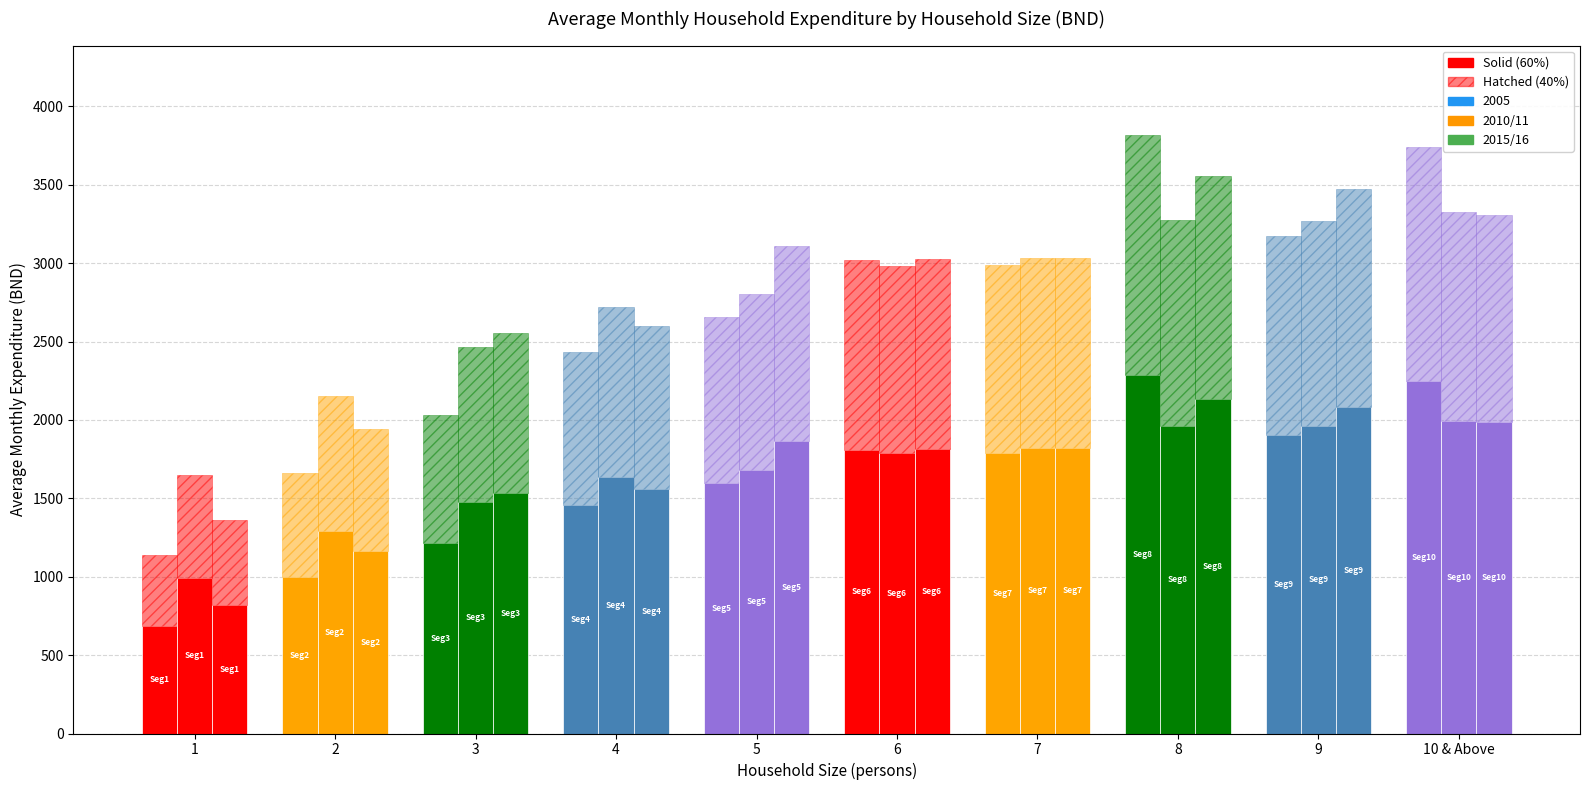

At which category does the chart reach its peak across all series?

8